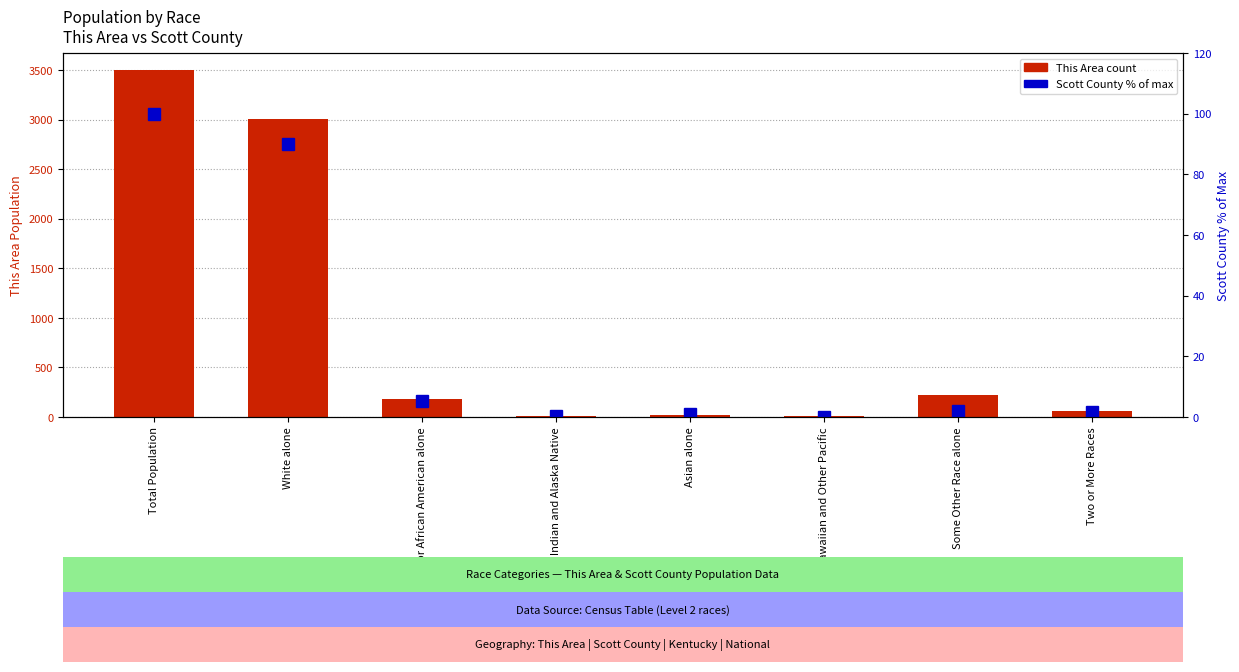

Reading right to left, transcribe all the data shown in this chart.

This Area (transformed count): 57.0	219.0	7.0	21.0	10.0	177.0	3006.0	3497.0
Scott County (percentile rank): 1.8	1.9	0.0	0.9	0.3	5.2	89.9	100.0